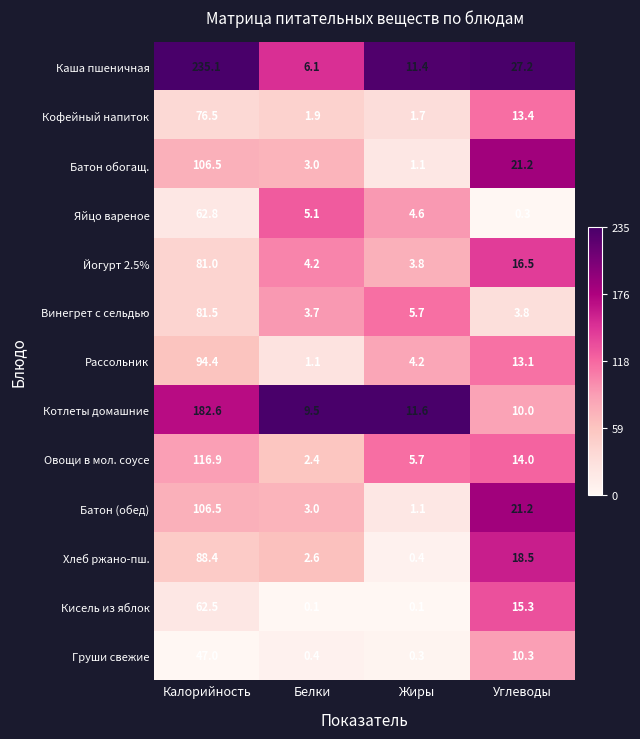

Which series has the largest total across all categories?

Каша пшеничная